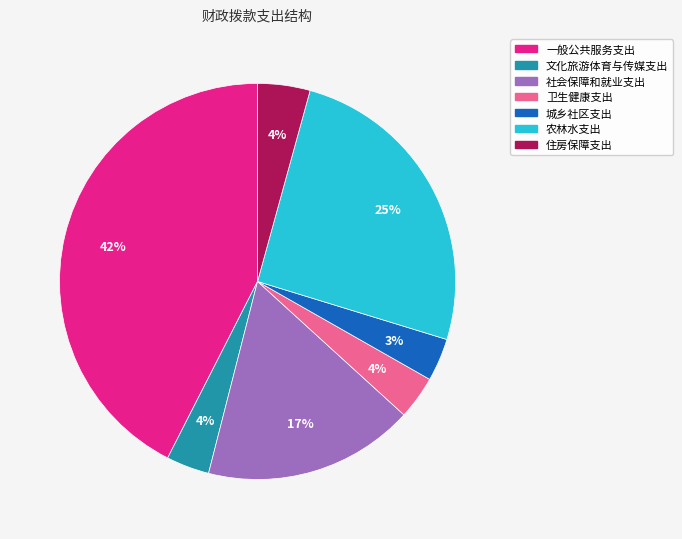

Combined, do 城乡社区支出 and 社会保障和就业支出 account for over 50%?

No